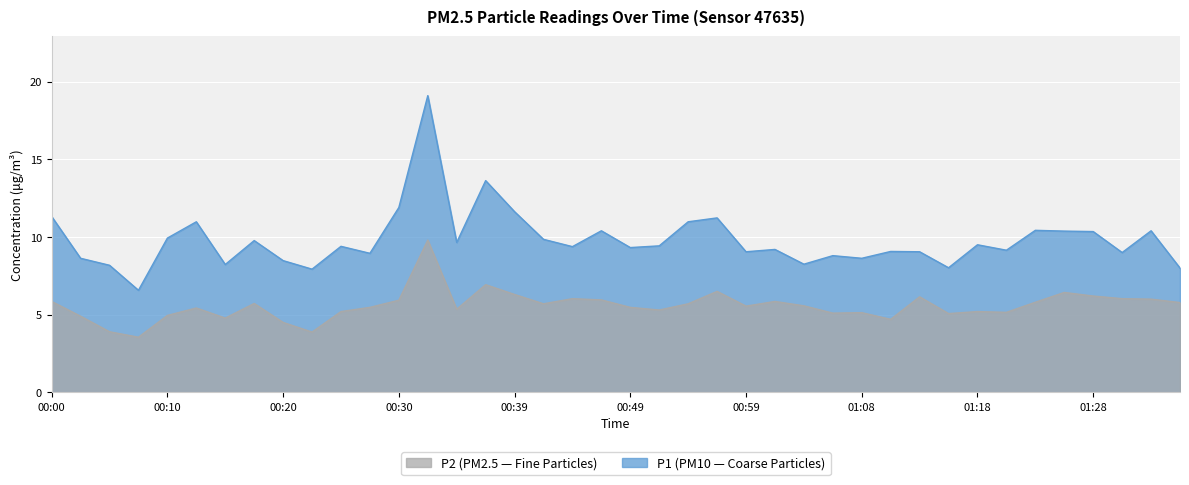

How many lines are shown in the chart?

2